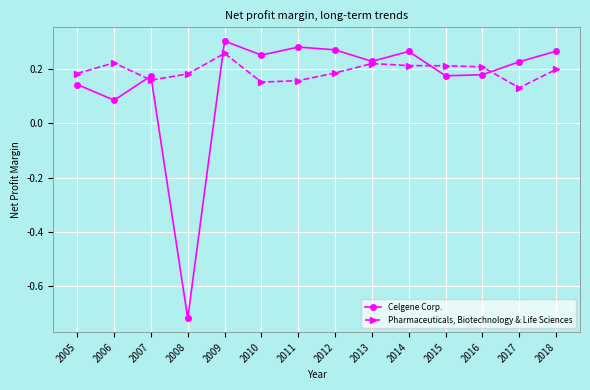

At which label does Celgene Corp. first exceed 0?

2005